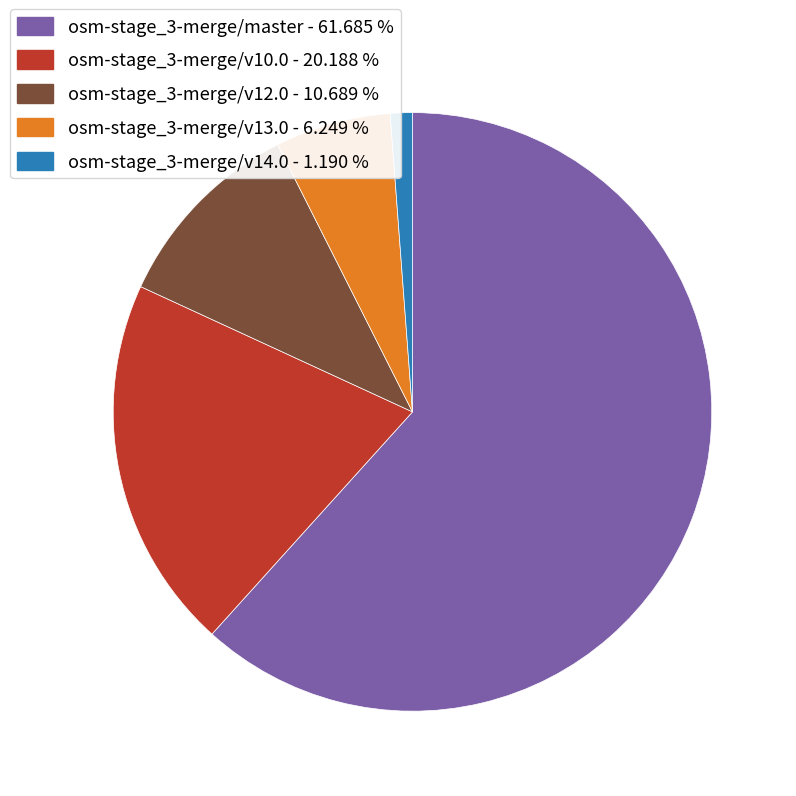

What is the smallest slice in the pie chart?

osm-stage_3-merge/v14.0